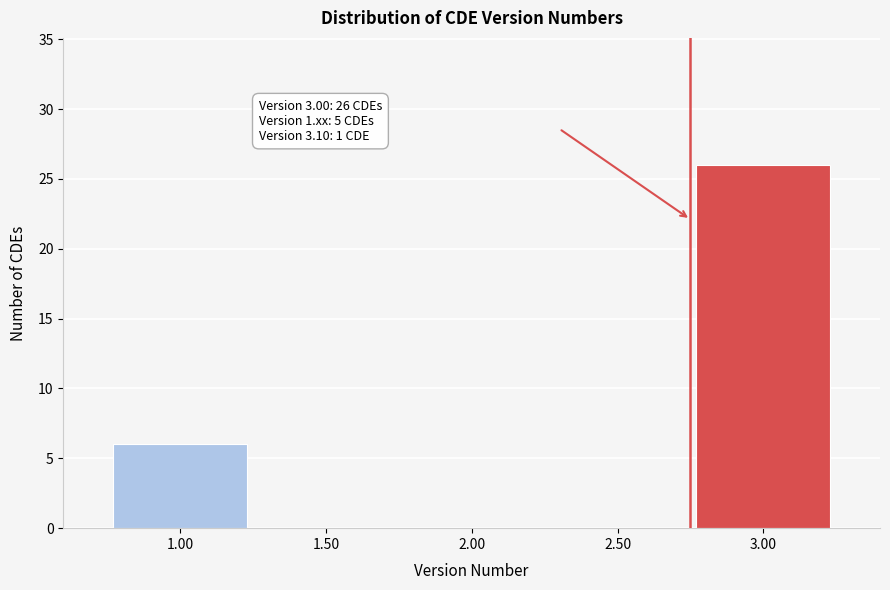

Reading left to right, list all the values displayed in this chart.

1.00=6	1.50=0	2.00=0	2.50=0	3.00=26